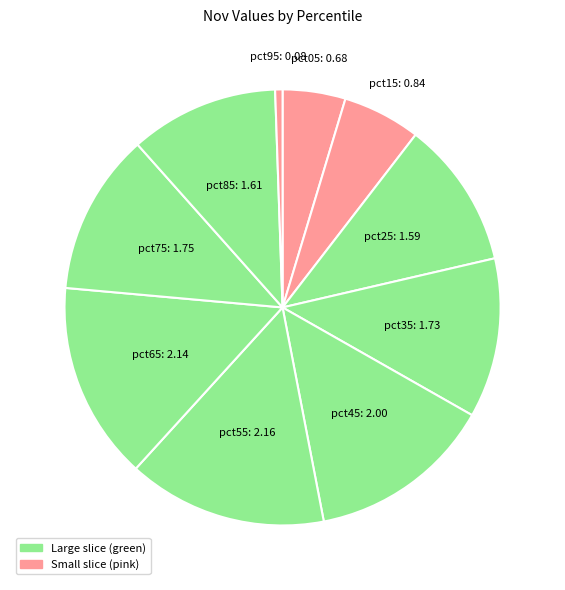

How many slices are in this pie chart?

10